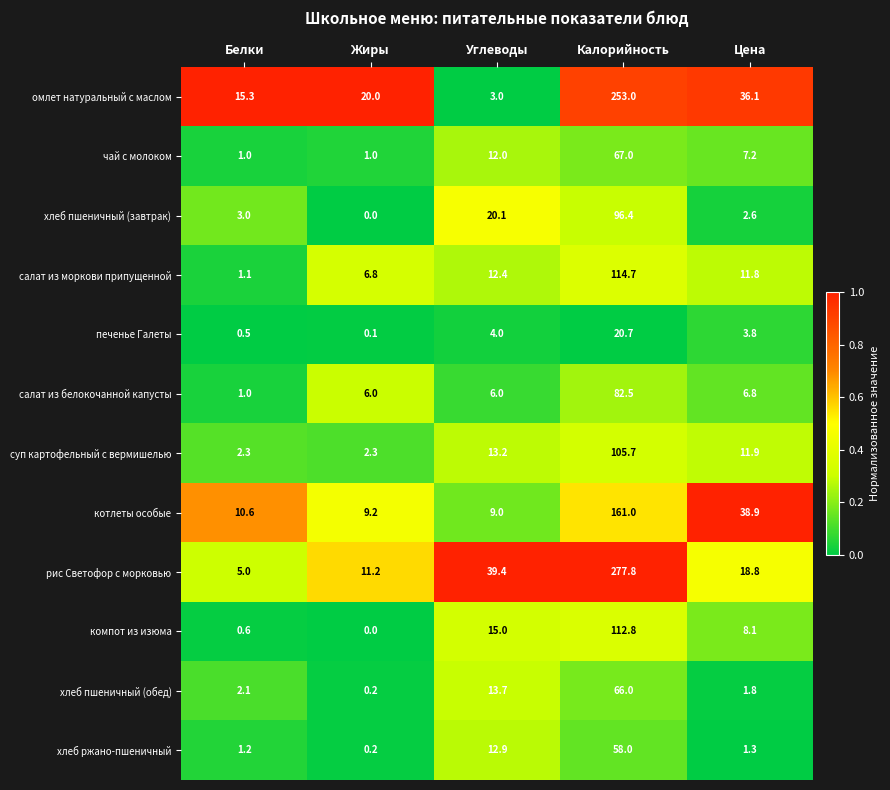

Is the value of печенье Галеты at Цена greater than the value of суп картофельный с вермишелью at Жиры?

Yes